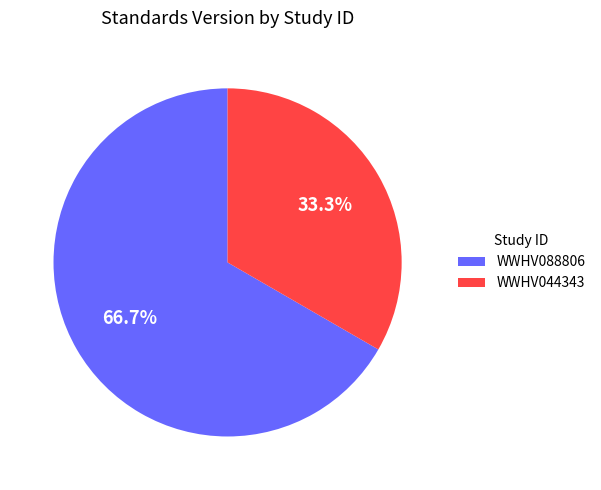

Rank the categories by value from highest to lowest.

WWHV088806, WWHV044343